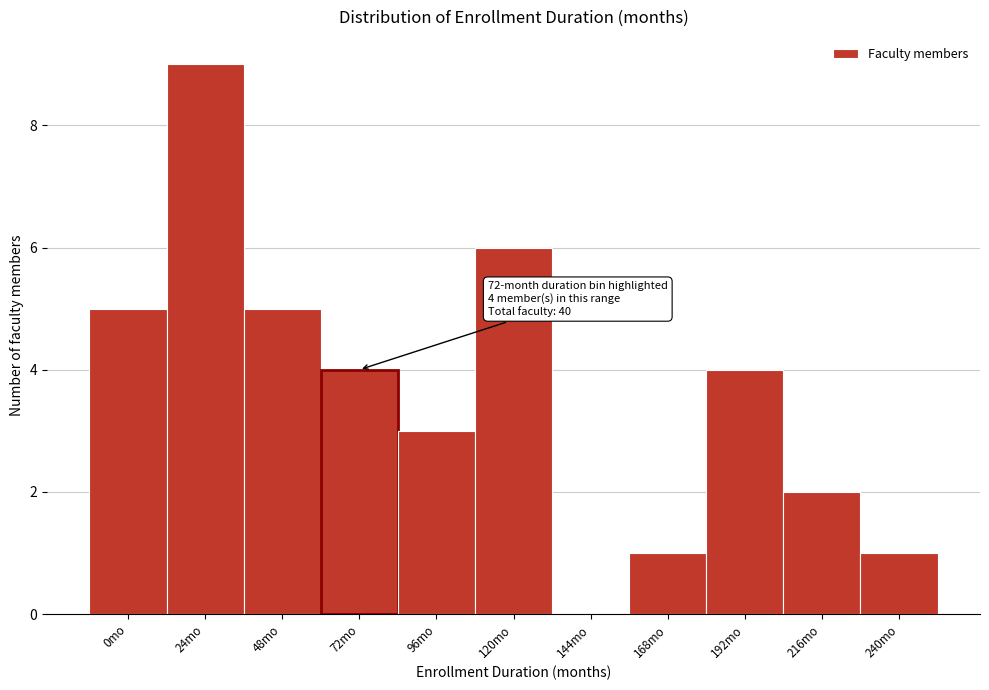

Reading left to right, transcribe all the data shown in this chart.

0mo=5	24mo=9	48mo=5	72mo=4	96mo=3	120mo=6	144mo=0	168mo=1	192mo=4	216mo=2	240mo=1